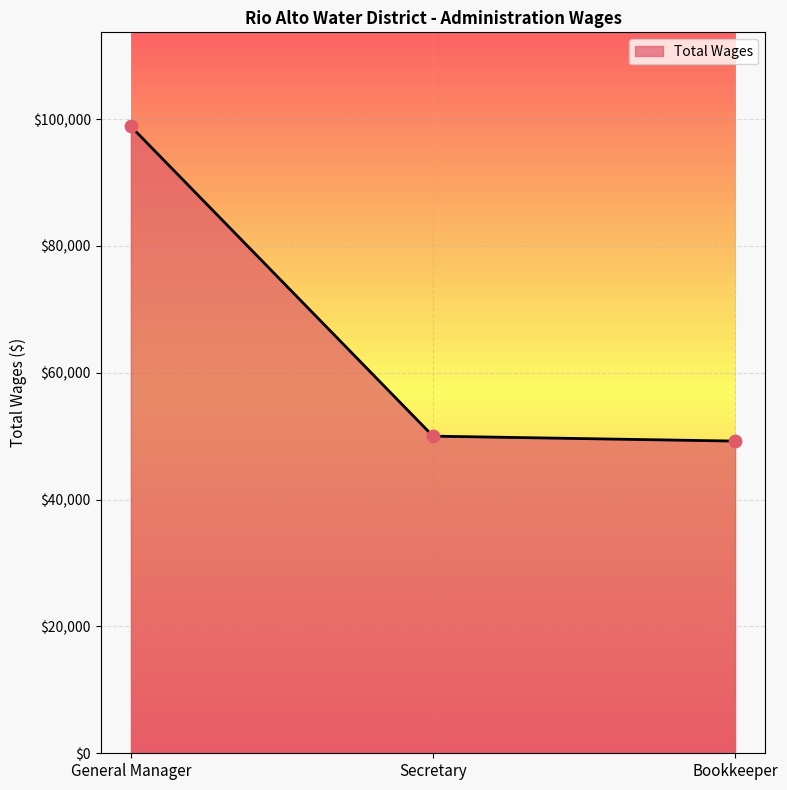

What is the change in value from Secretary to Bookkeeper?

-781